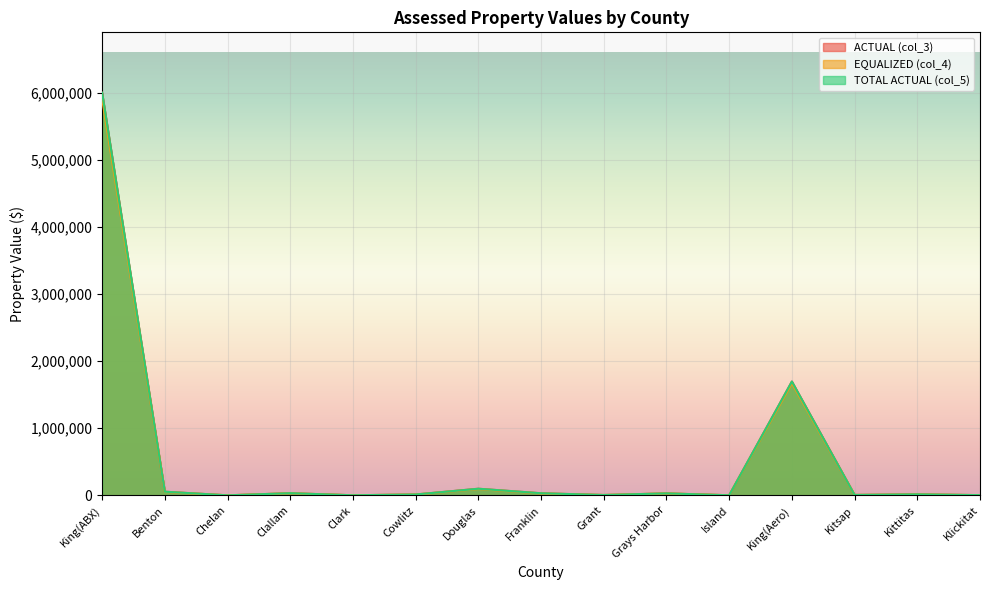

At which label does EQUALIZED (col_4) first exceed 14787?

King(ABX)